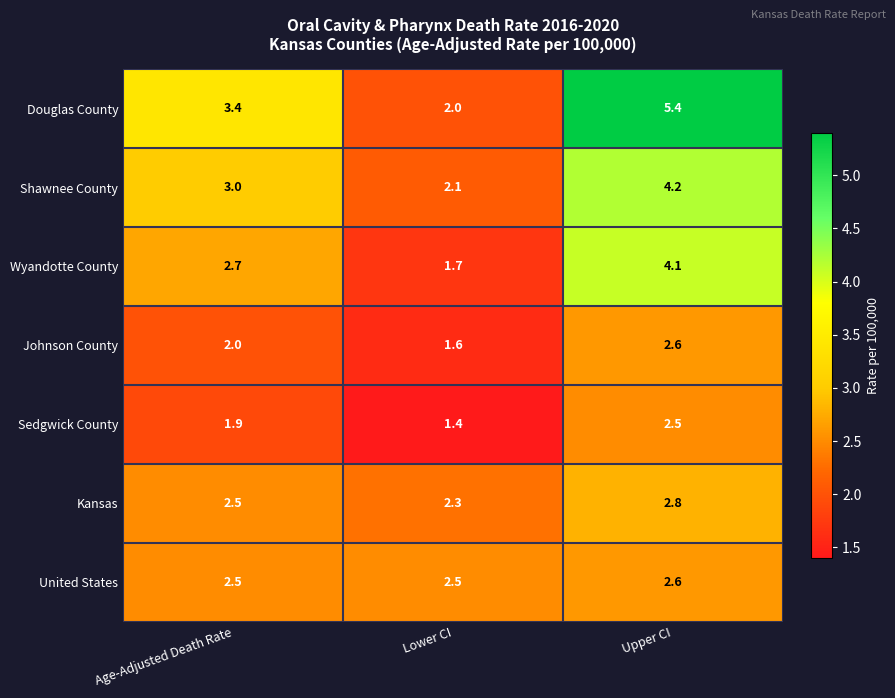

What is the sum of all United States values?

7.6